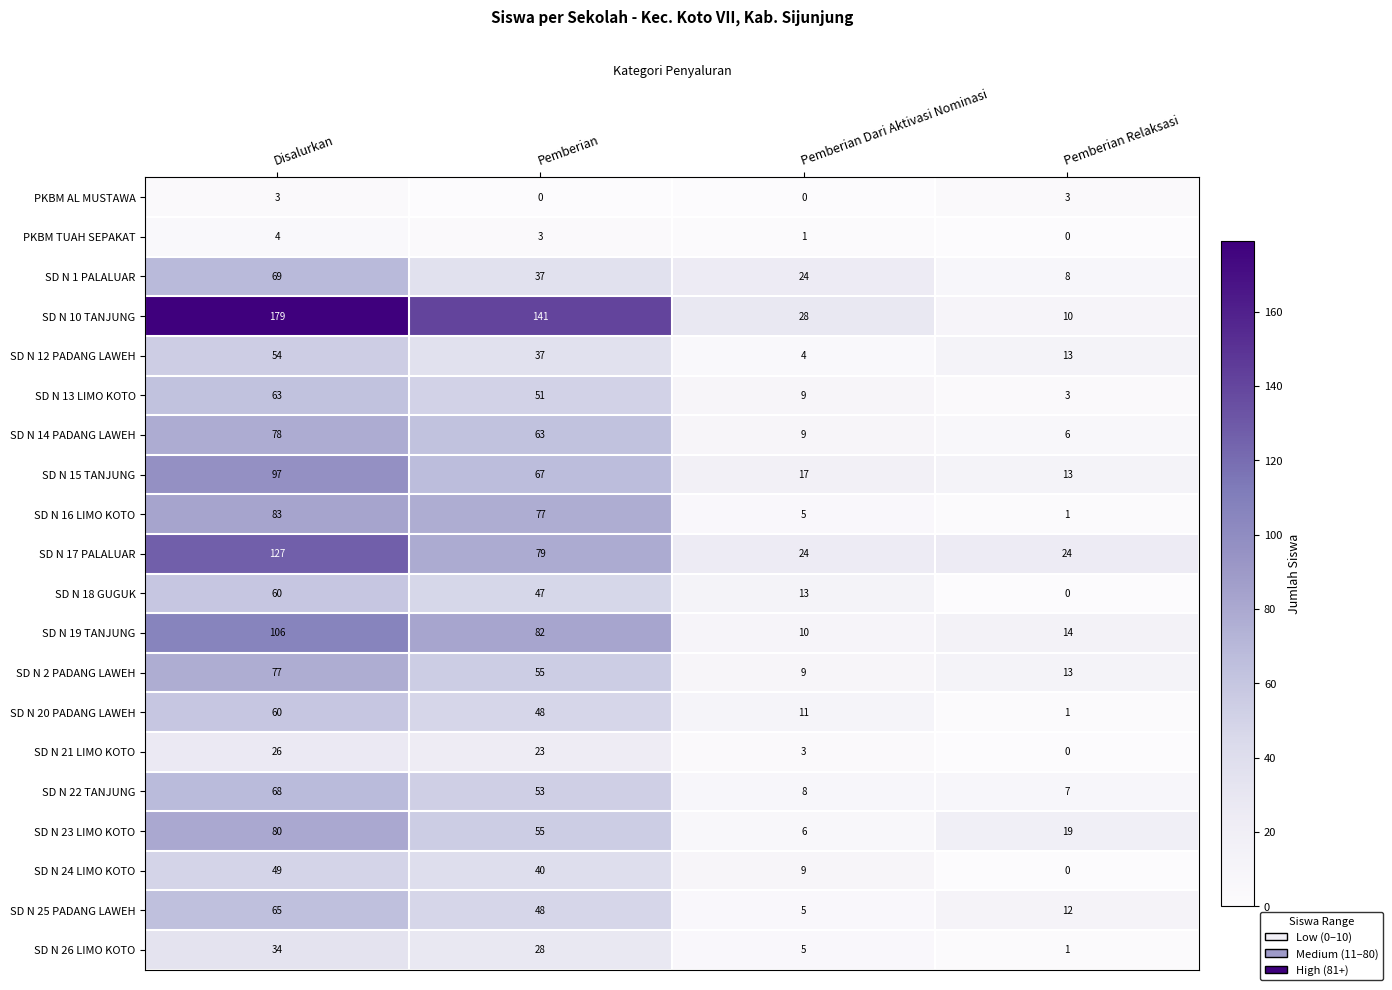

What is the greatest value displayed?

179